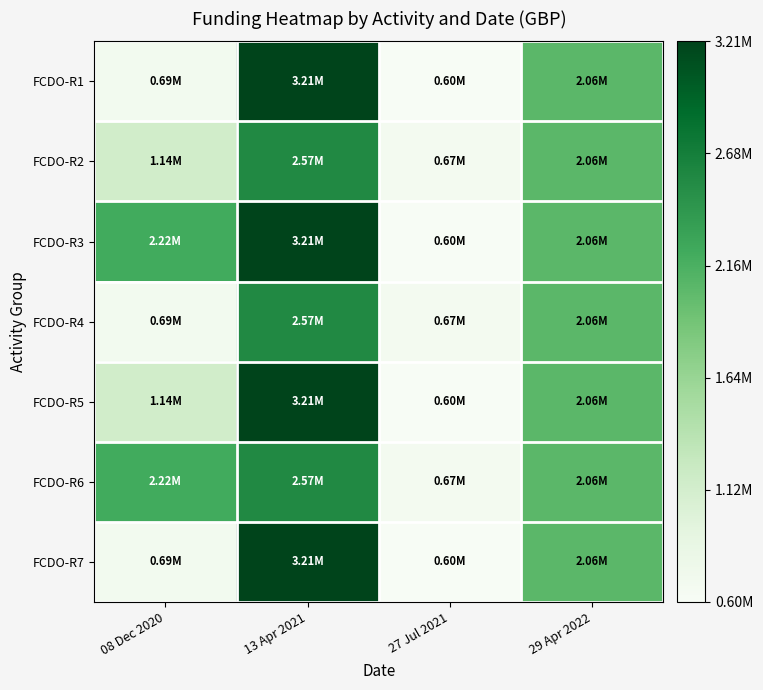

Which series changed the most between 08 Dec 2020 and 13 Apr 2021?

FCDO-R1